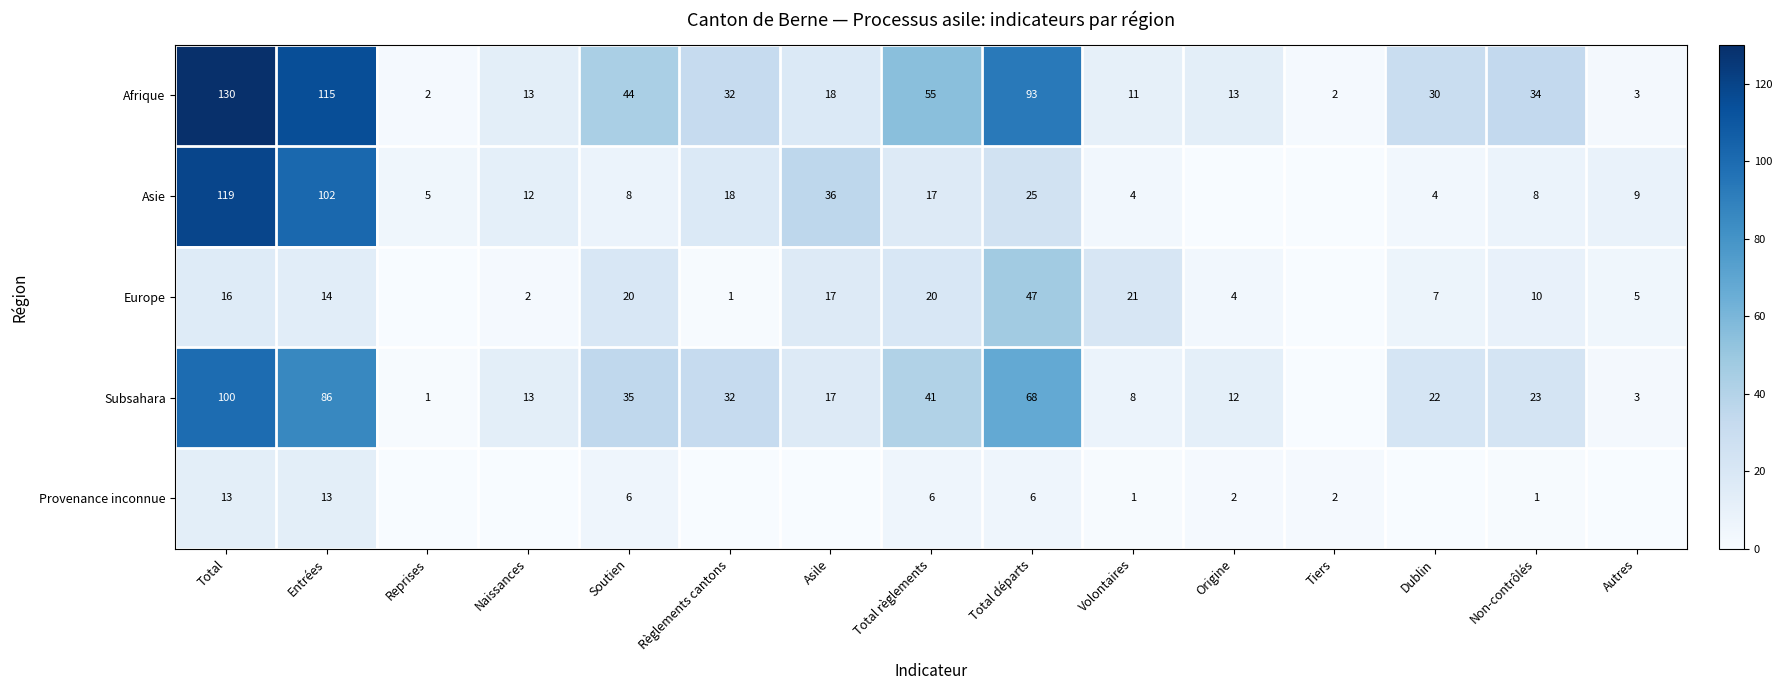

What is the total value across all series at Entrées?

330